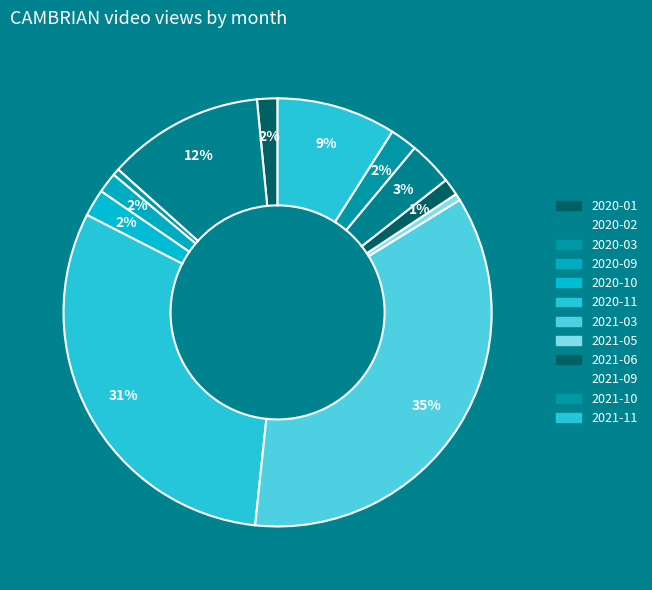

To the nearest percent, what is the difference between the largest and smallest slice percentages?

35%